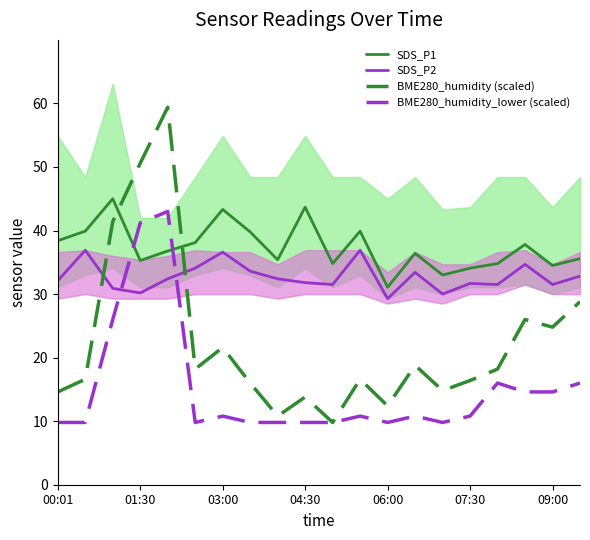

Is it true that SDS_P1 equals 61.2 at 8?

False